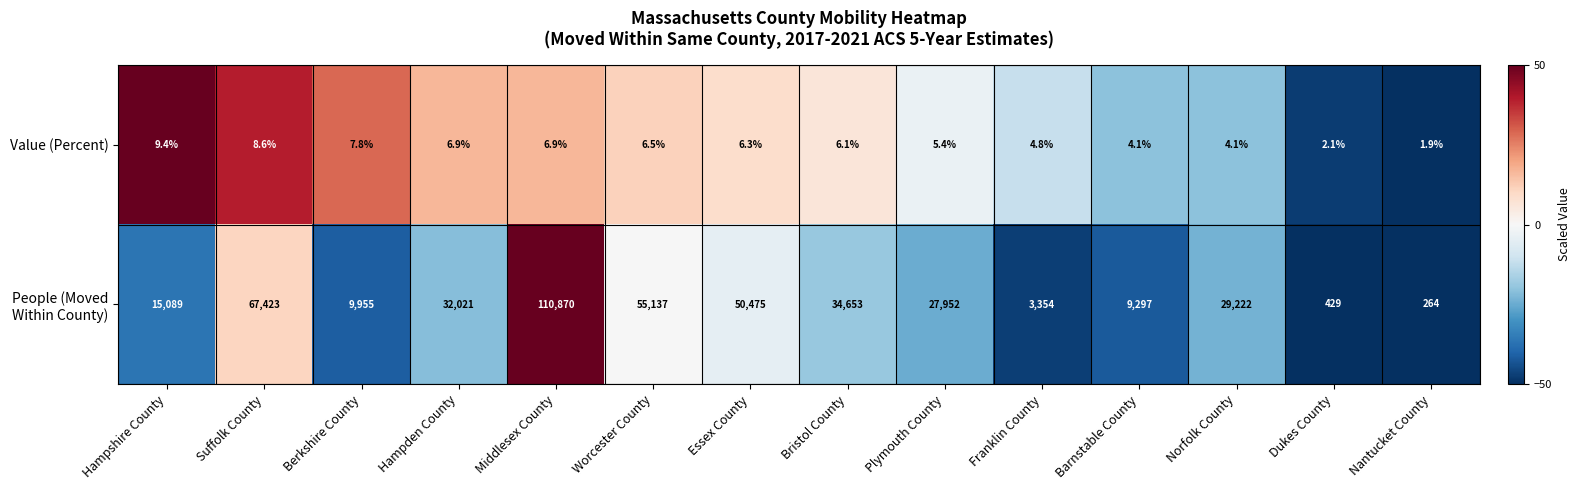

What is the maximum value shown in the chart?

110870.0